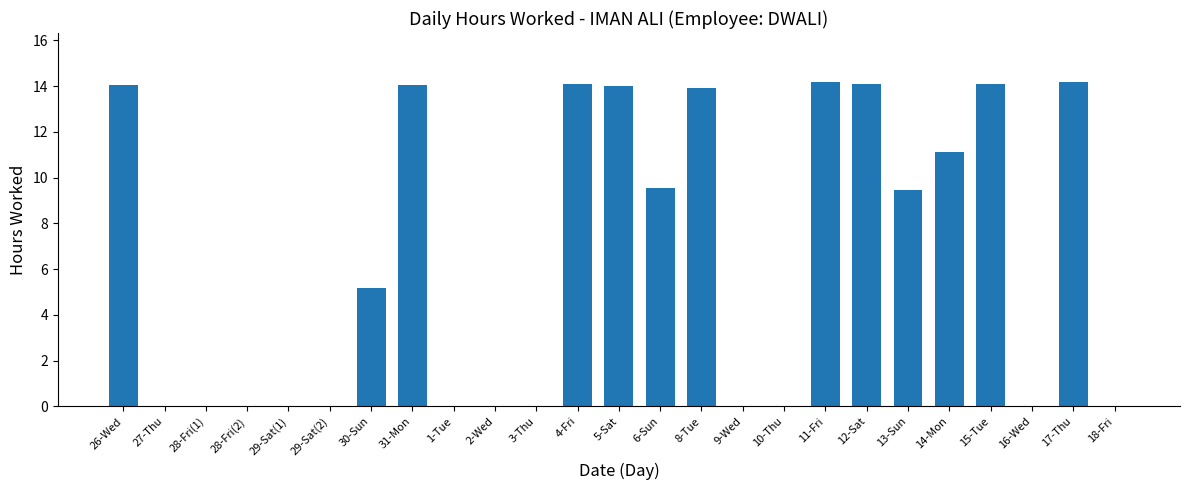

What is the sum of all values?

162.0